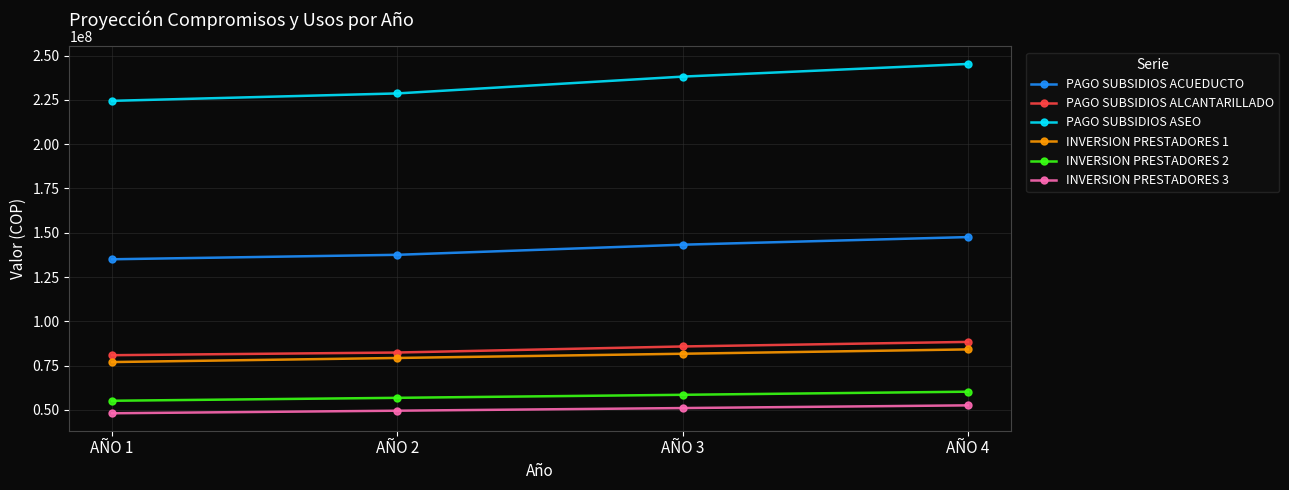

What is the difference between the highest and lowest values at AÑO 1?

176309496.0